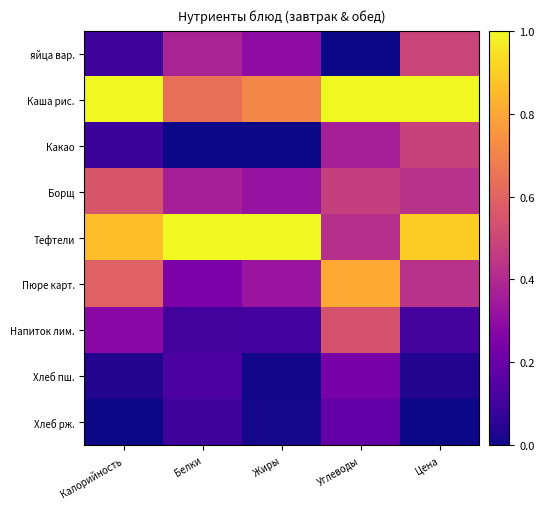

Which series has the largest total across all categories?

Каша рис.